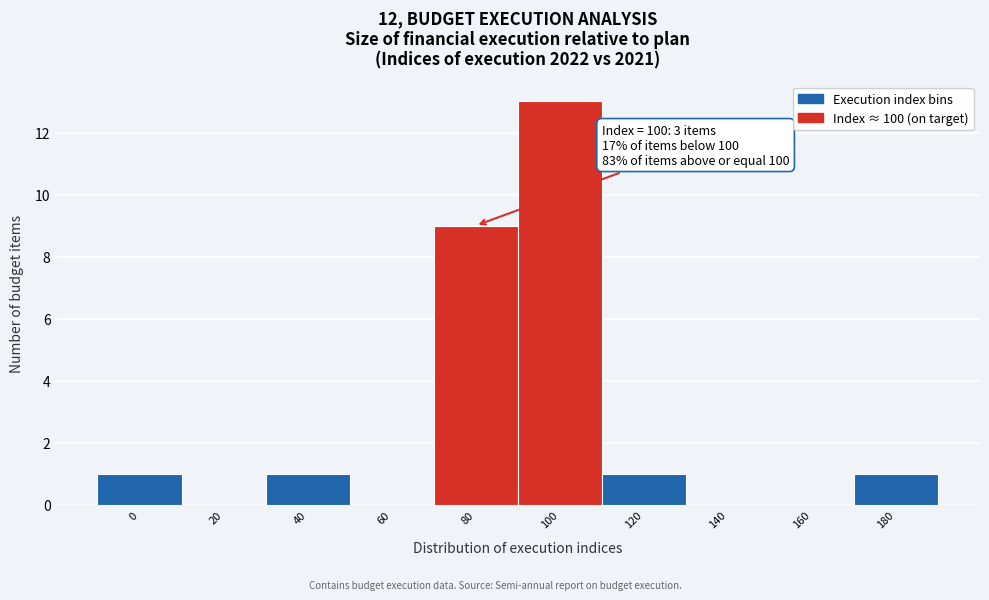

Reading right to left, what are all the values shown in this chart?

180=1	160=0	140=0	120=1	100=13	80=9	60=0	40=1	20=0	0=1